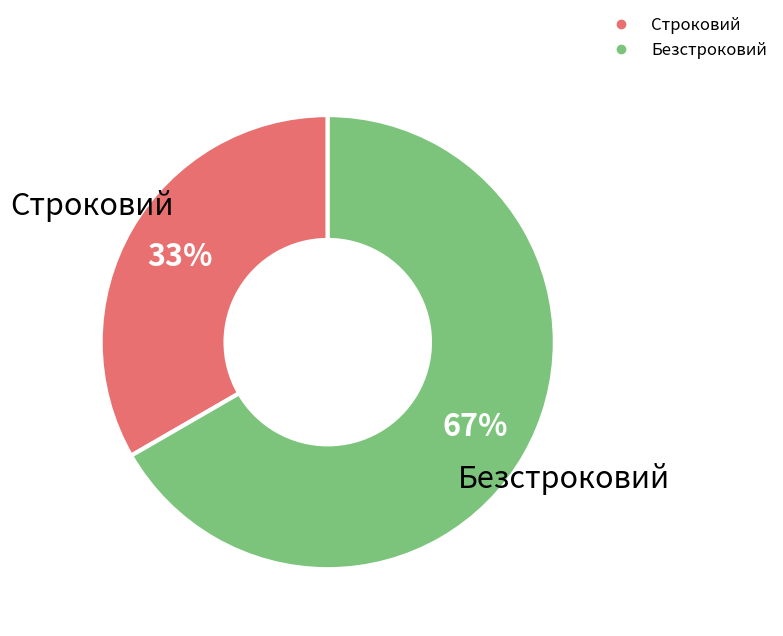

How many segments does this pie chart have?

2